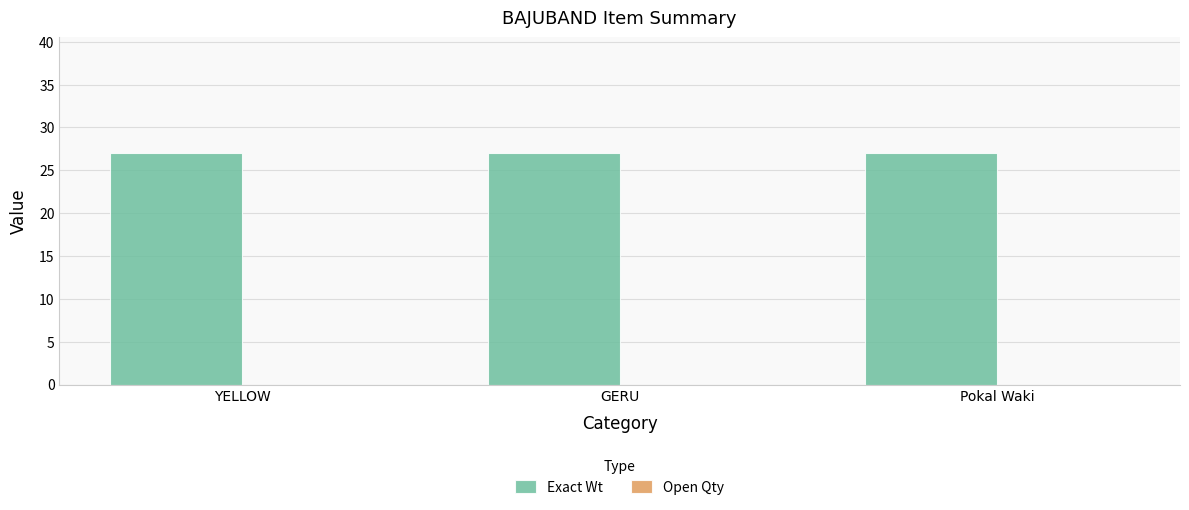

Count the number of categories in the chart.

3